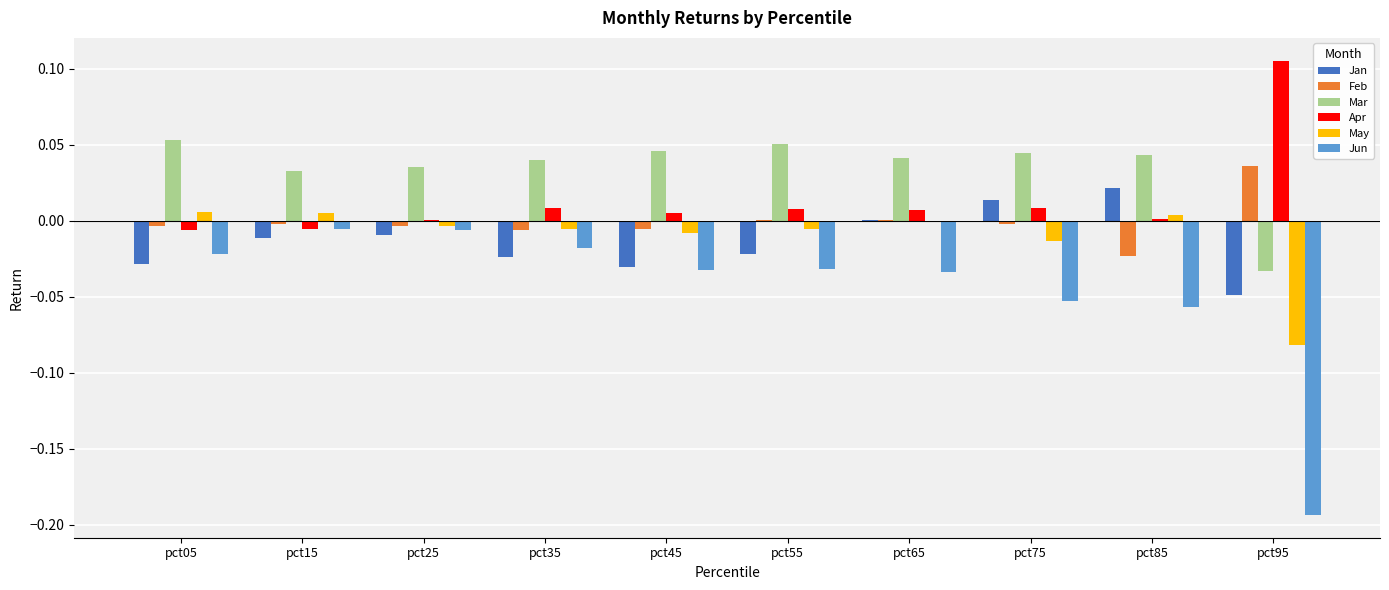

Which category has the highest value in the Jan series?

pct85